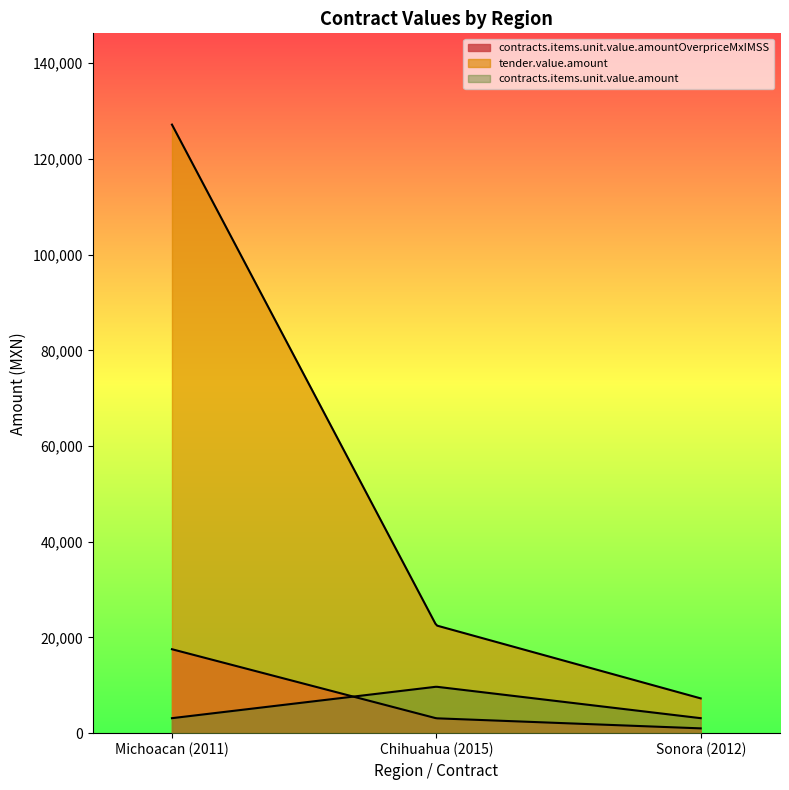

Reading left to right, transcribe all the data shown in this chart.

contracts.items.unit.value.amountOverpriceMxIMSS: 17539.0	3105.1	1002.2
tender.value.amount: 127158.0	22511.7	7266.2
contracts.items.unit.value.amount: 3132.0	9703.3	3132.0